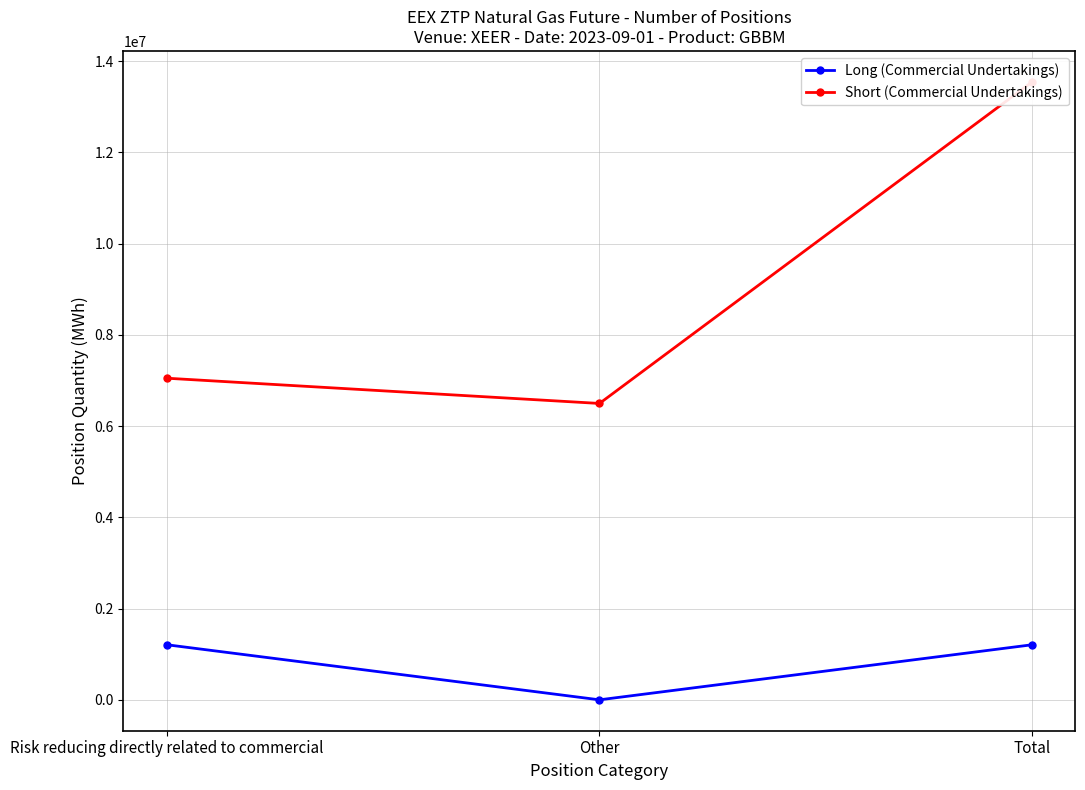

What is the label of the 3rd point from the right?

Risk reducing directly related to commercial